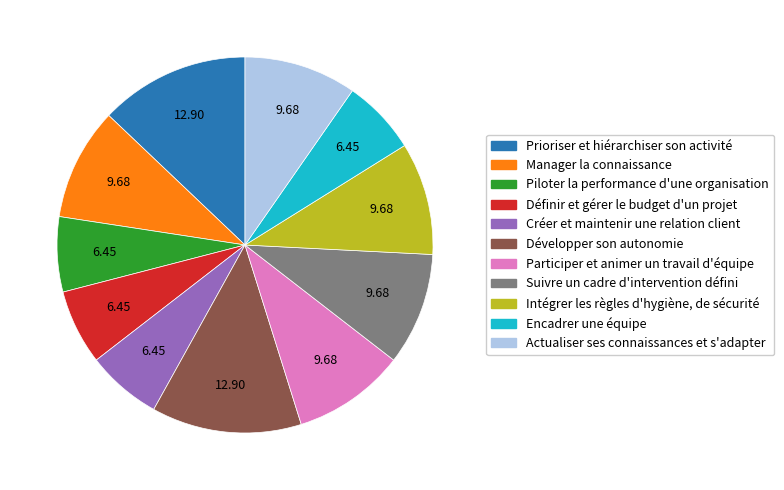

Between Manager la connaissance and Encadrer une équipe, which is larger?

Manager la connaissance